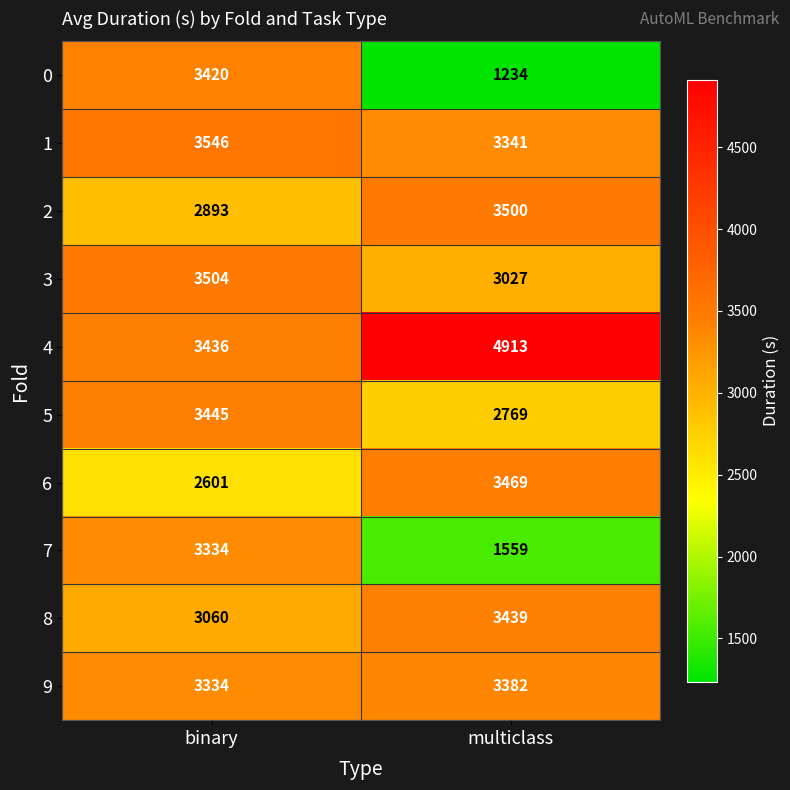

What is the difference between the maximum and minimum values in the 1 series?

205